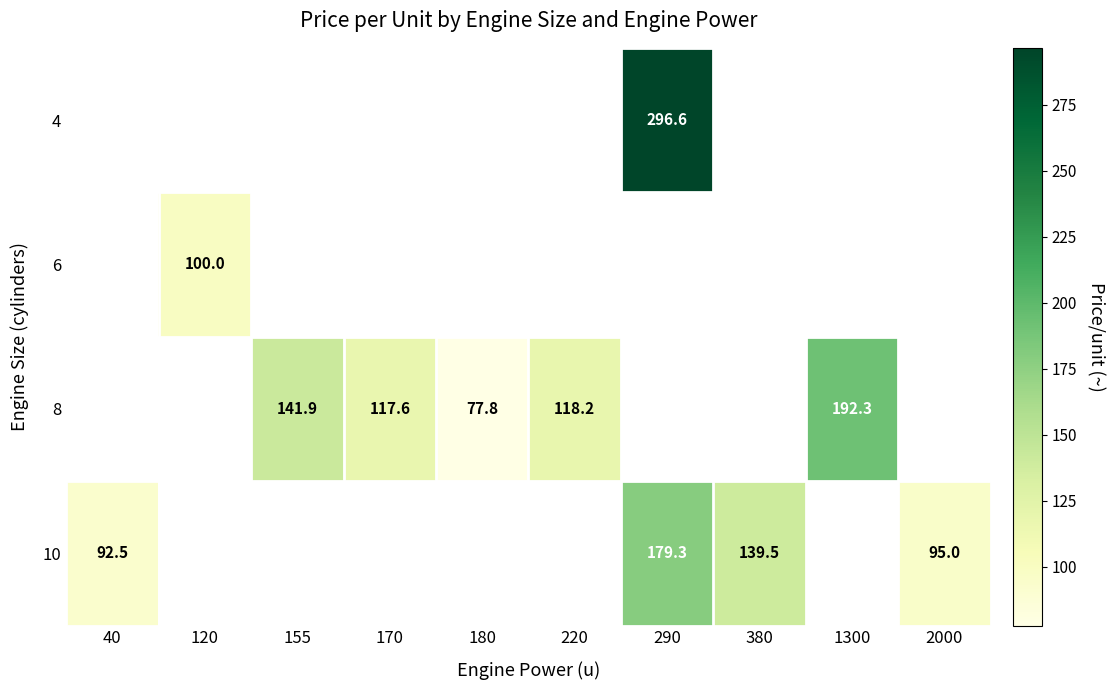

How many data points does each series have?

10